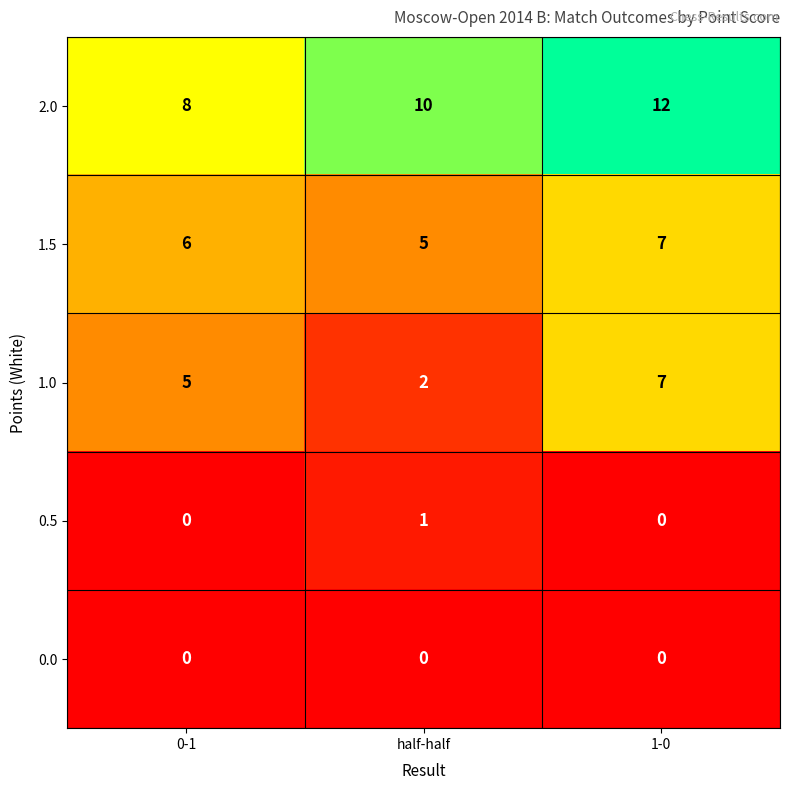

What is the greatest value displayed?

12